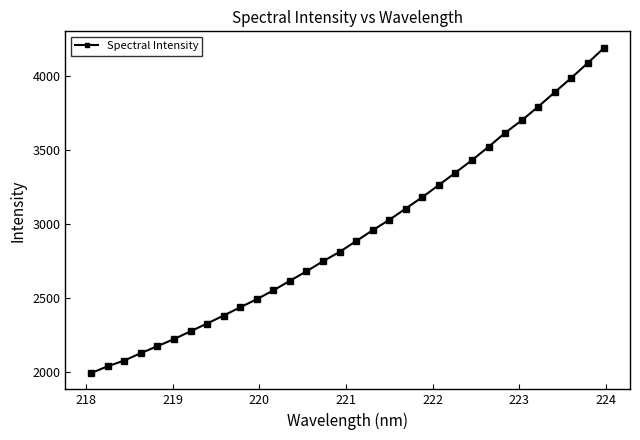

What is the sum of all values?

93893.9